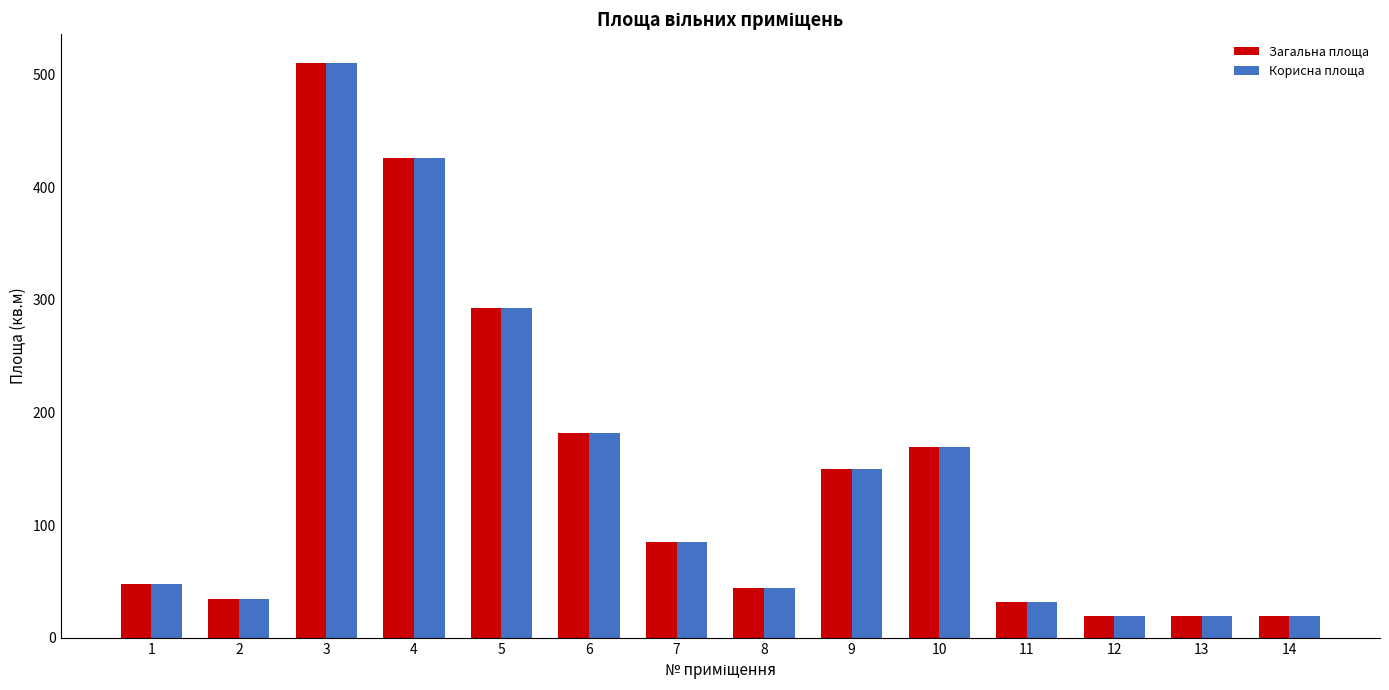

How many data points in Загальна площа are less than 85?

7